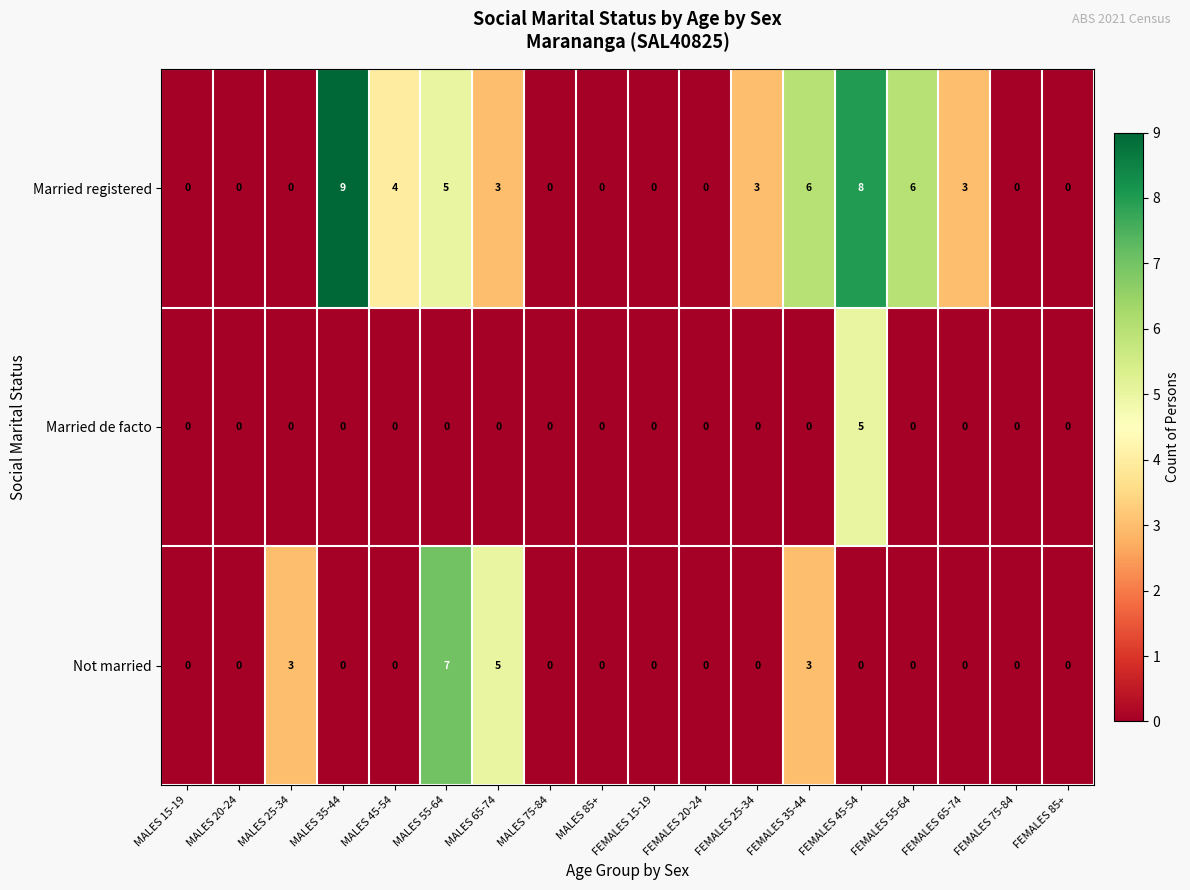

What is the difference between the highest and lowest values at MALES 45-54?

4